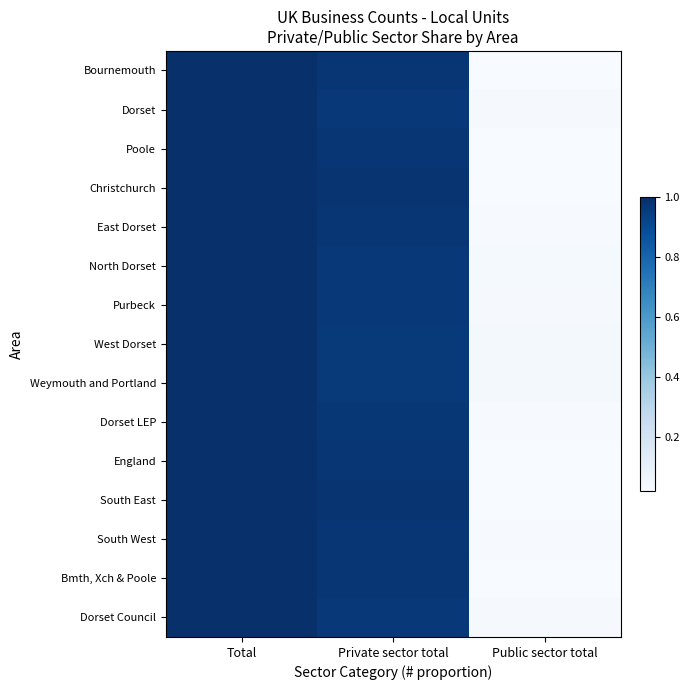

Reading right to left, what are all the values shown in this chart?

Bournemouth: Public sector total=0.0	Private sector total=1.0	Total=1.0
Dorset: Public sector total=0.0	Private sector total=1.0	Total=1.0
Poole: Public sector total=0.0	Private sector total=1.0	Total=1.0
Christchurch: Public sector total=0.0	Private sector total=1.0	Total=1.0
East Dorset: Public sector total=0.0	Private sector total=1.0	Total=1.0
North Dorset: Public sector total=0.0	Private sector total=1.0	Total=1.0
Purbeck: Public sector total=0.0	Private sector total=1.0	Total=1.0
West Dorset: Public sector total=0.0	Private sector total=1.0	Total=1.0
Weymouth and Portland: Public sector total=0.0	Private sector total=1.0	Total=1.0
Dorset LEP: Public sector total=0.0	Private sector total=1.0	Total=1.0
England: Public sector total=0.0	Private sector total=1.0	Total=1.0
South East: Public sector total=0.0	Private sector total=1.0	Total=1.0
South West: Public sector total=0.0	Private sector total=1.0	Total=1.0
Bmth, Xch & Poole: Public sector total=0.0	Private sector total=1.0	Total=1.0
Dorset Council: Public sector total=0.0	Private sector total=1.0	Total=1.0